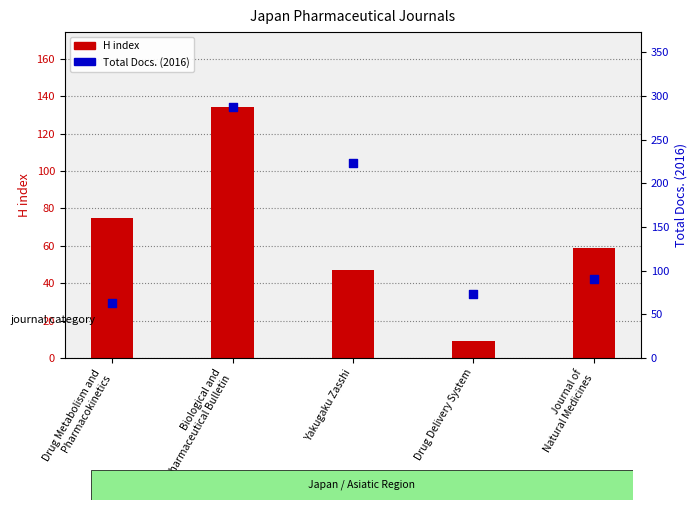

Which series contains the lowest Y value?

H index